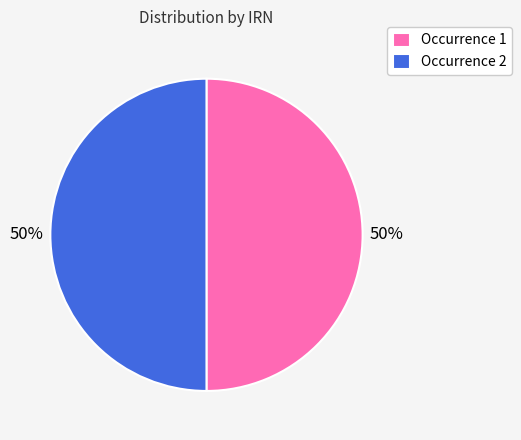

The Occurrence 1 slice represents 63% of the pie. True or false?

False